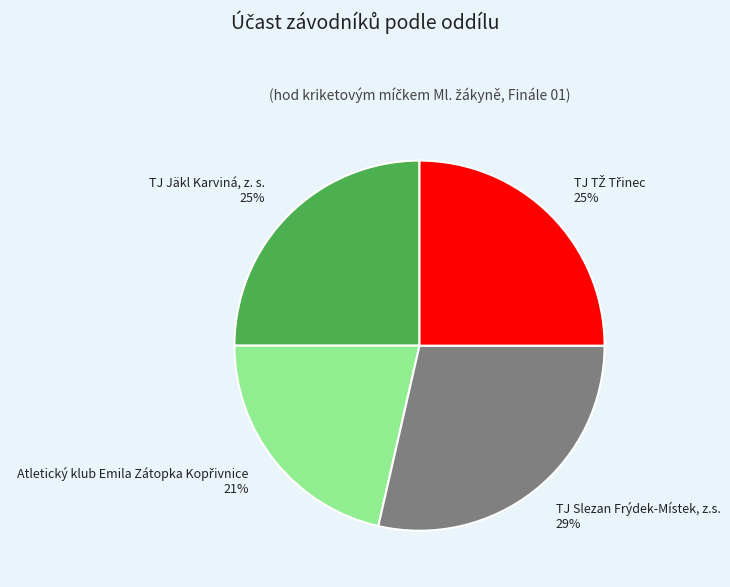

The TJ Jäkl Karviná, z. s. slice represents 25% of the pie. True or false?

True